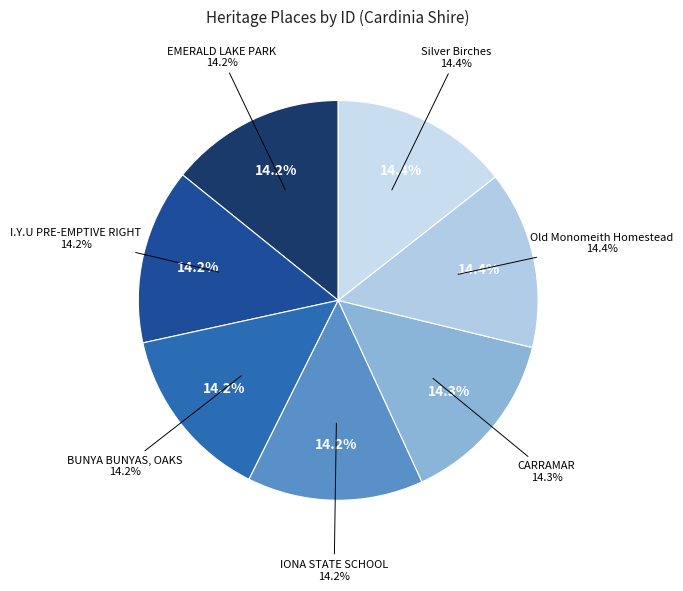

How many segments does this pie chart have?

7